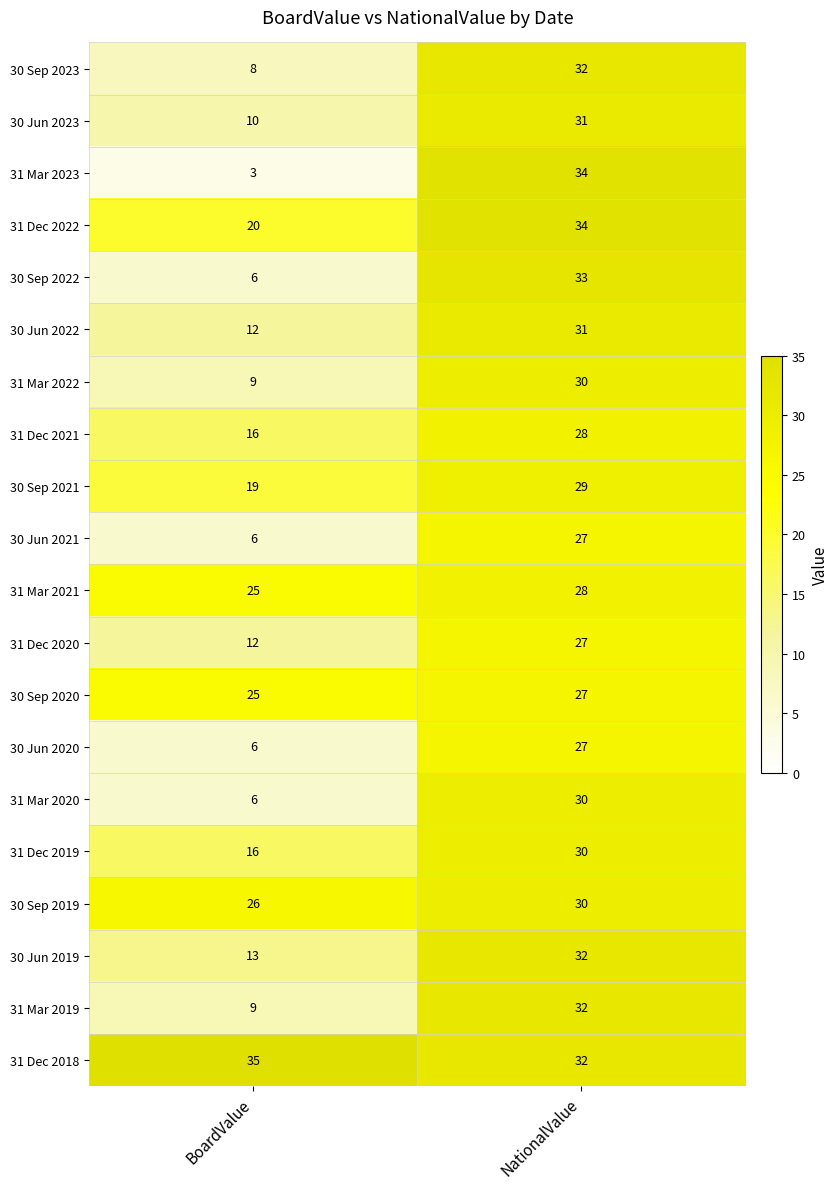

Which series has the largest total across all categories?

31 Dec 2018